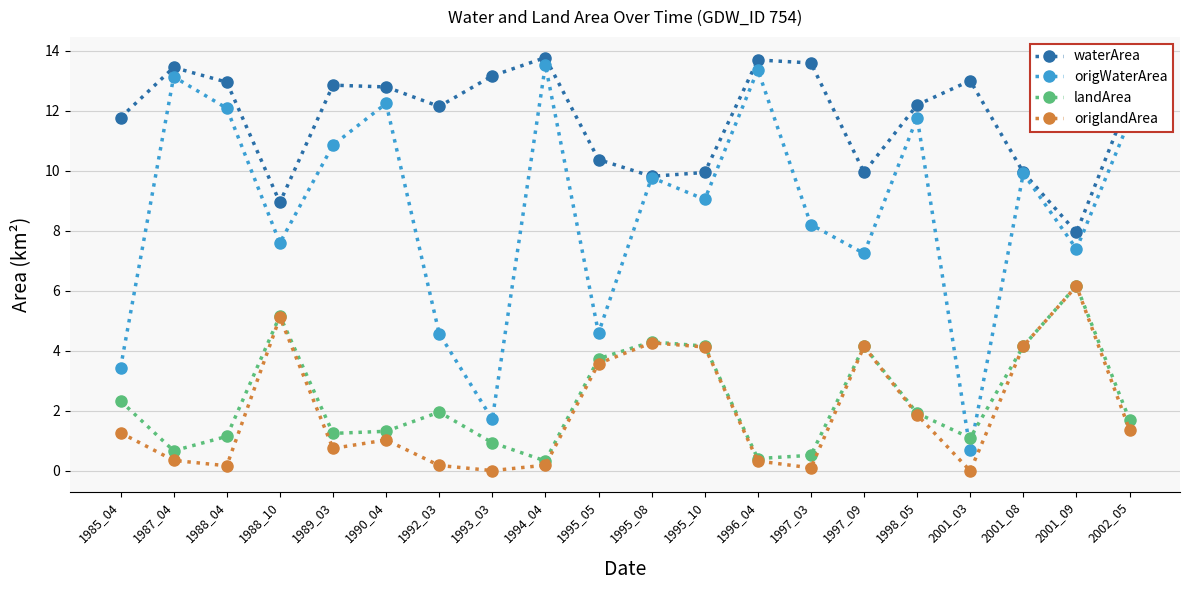

How many data points does each series have?

20